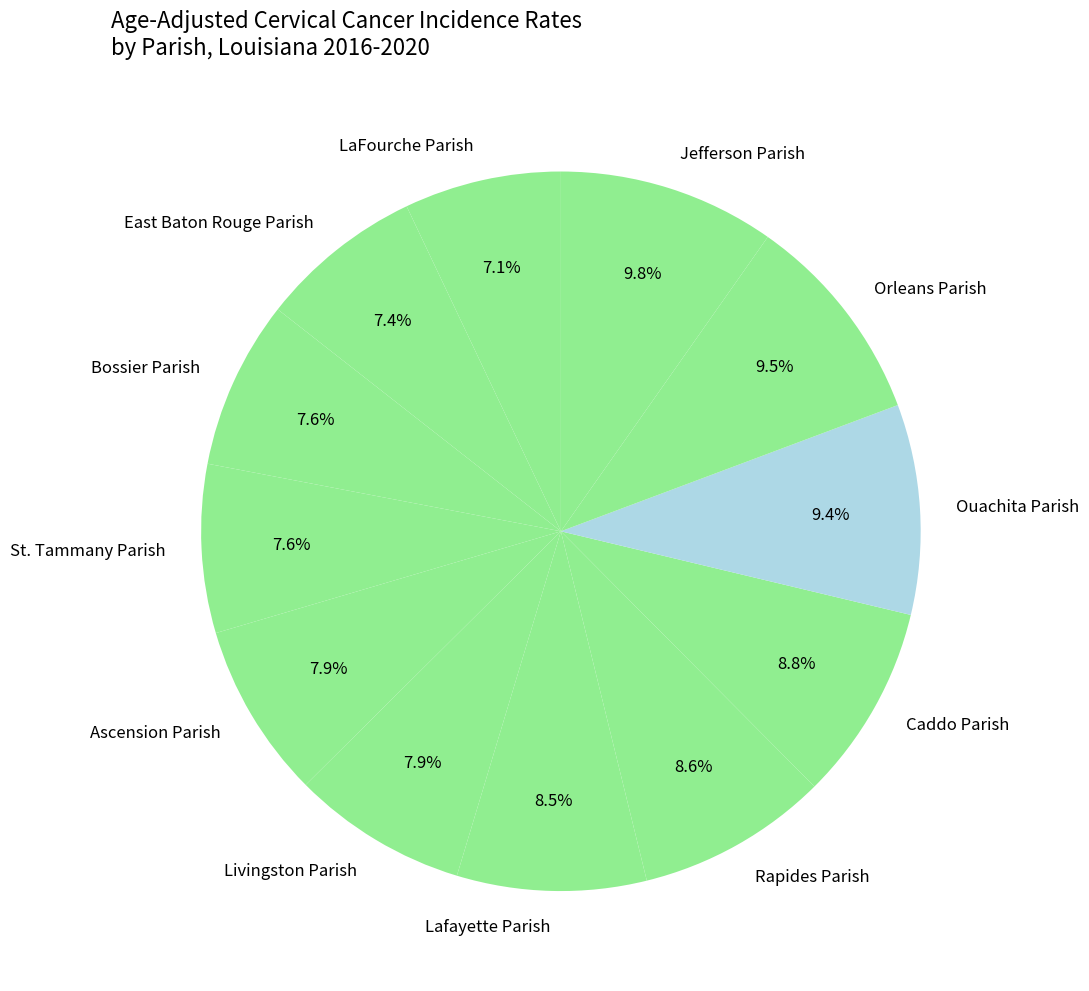

To the nearest percent, what portion does St. Tammany Parish represent?

8%